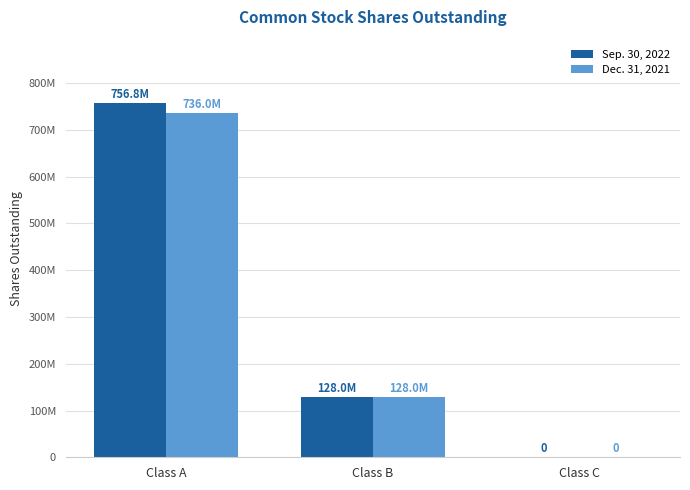

Rank the series at Class B from lowest to highest value.

Sep. 30, 2022, Dec. 31, 2021